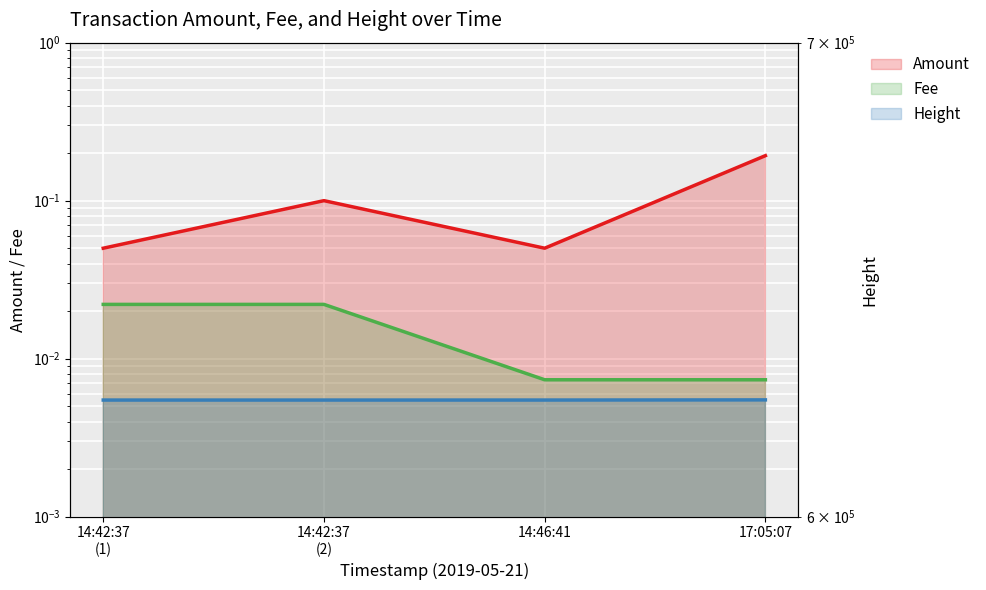

True or false: Height has a value of 623188.0 at 14:46:41.

True